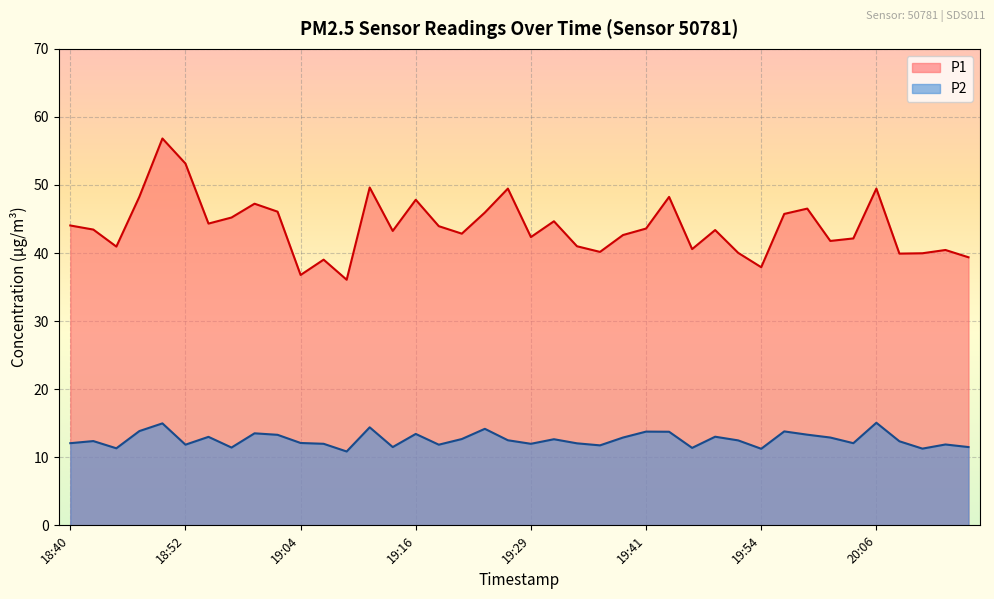

At 19:11, list the series in order from smallest to largest.

P2, P1